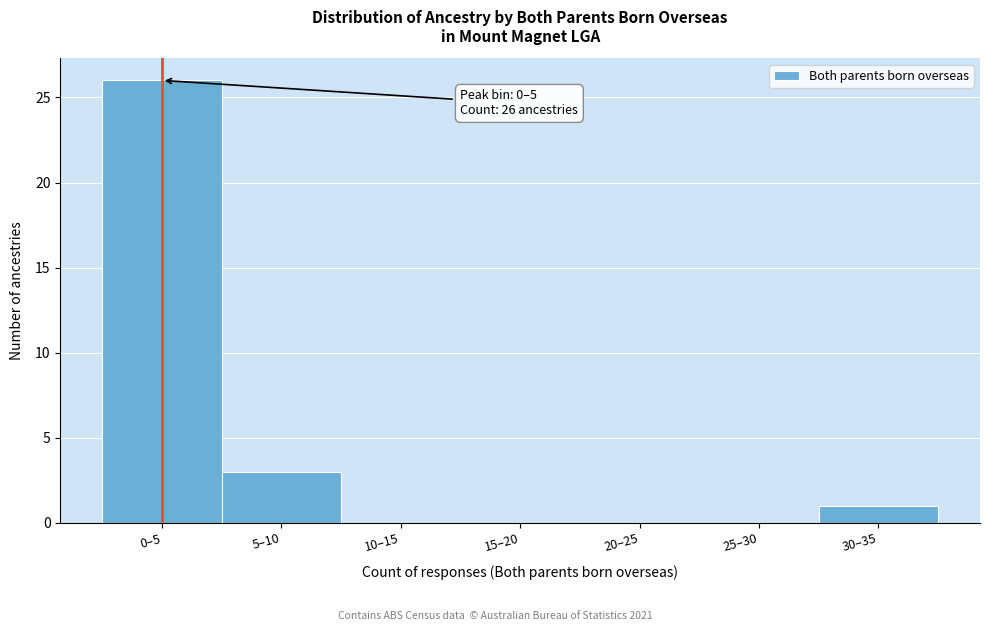

Reading left to right, extract all data points from this chart.

0–5=26	5–10=3	10–15=0	15–20=0	20–25=0	25–30=0	30–35=1